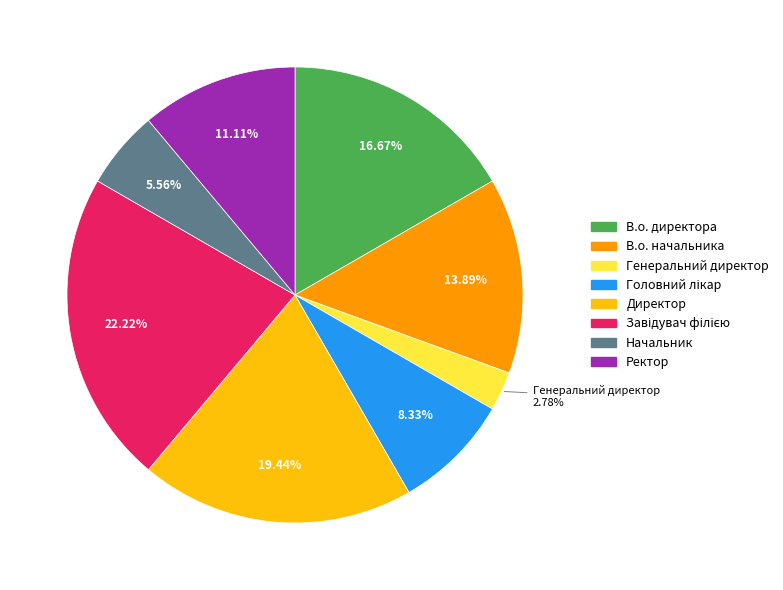

To the nearest percent, what is the difference between the largest and smallest slice percentages?

19%